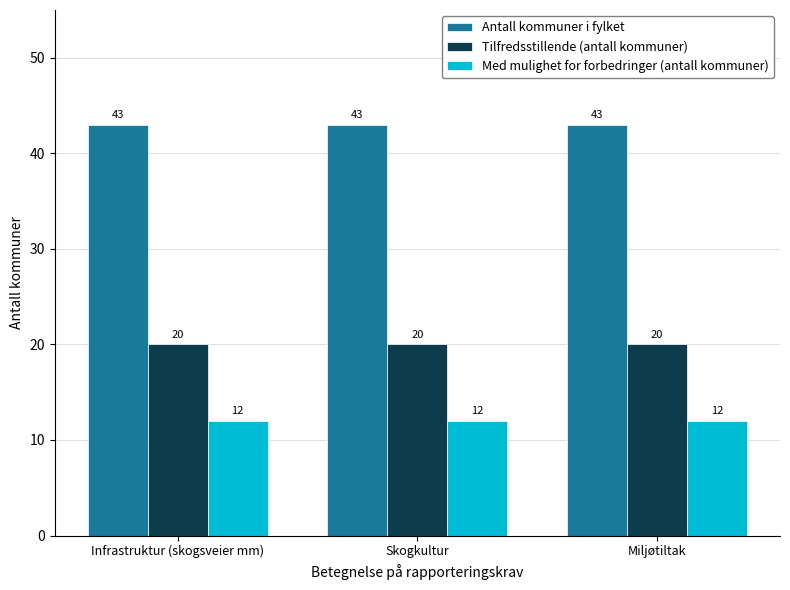

What is the approximate value of Tilfredsstillende (antall kommuner) at Infrastruktur (skogsveier mm)?

20